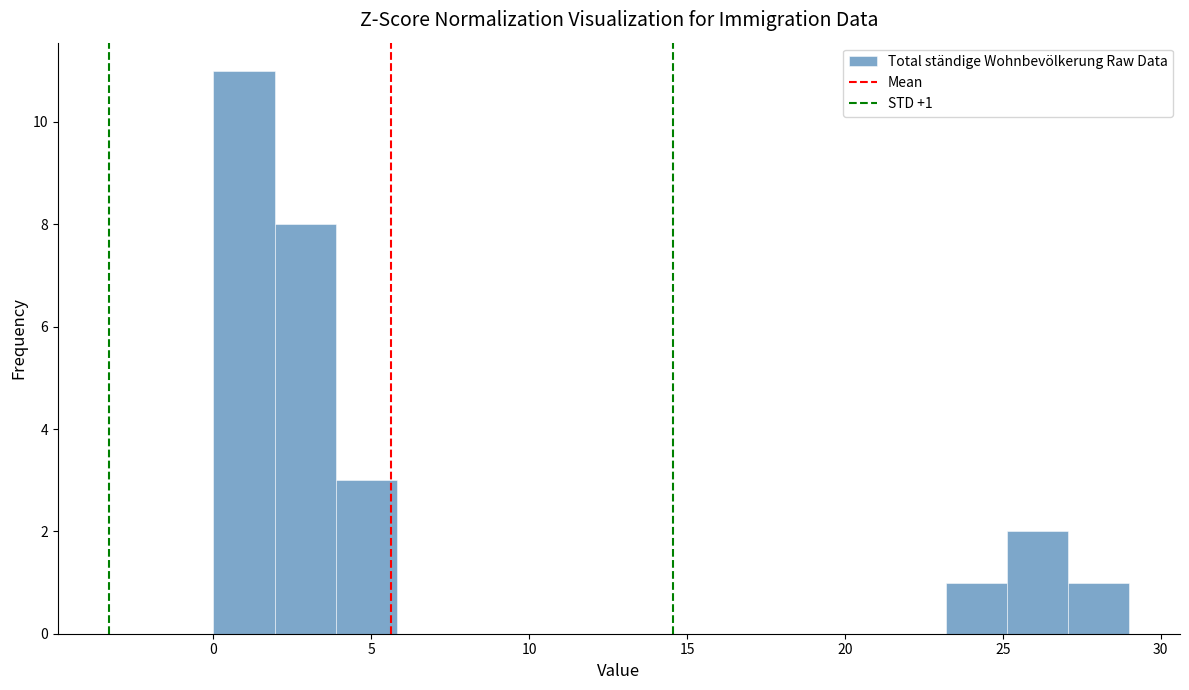

Read against the x-axis, roughly where is the centre of the tallest bar?

1.0